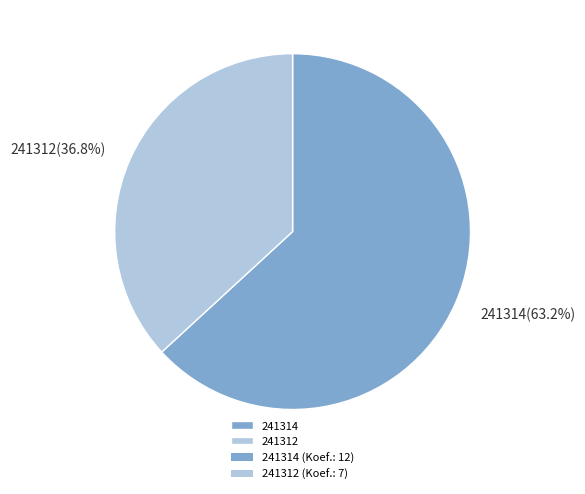

Do 241312 and 241314 together represent more than half of the pie?

Yes